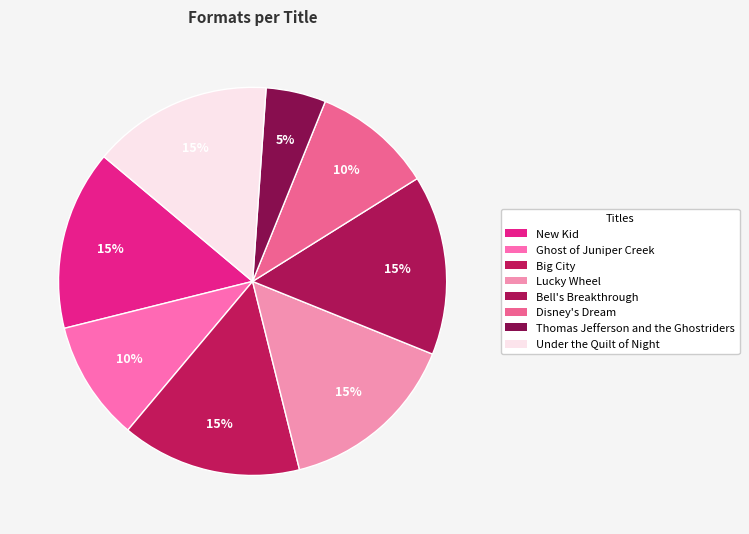

How many slices are in this pie chart?

8